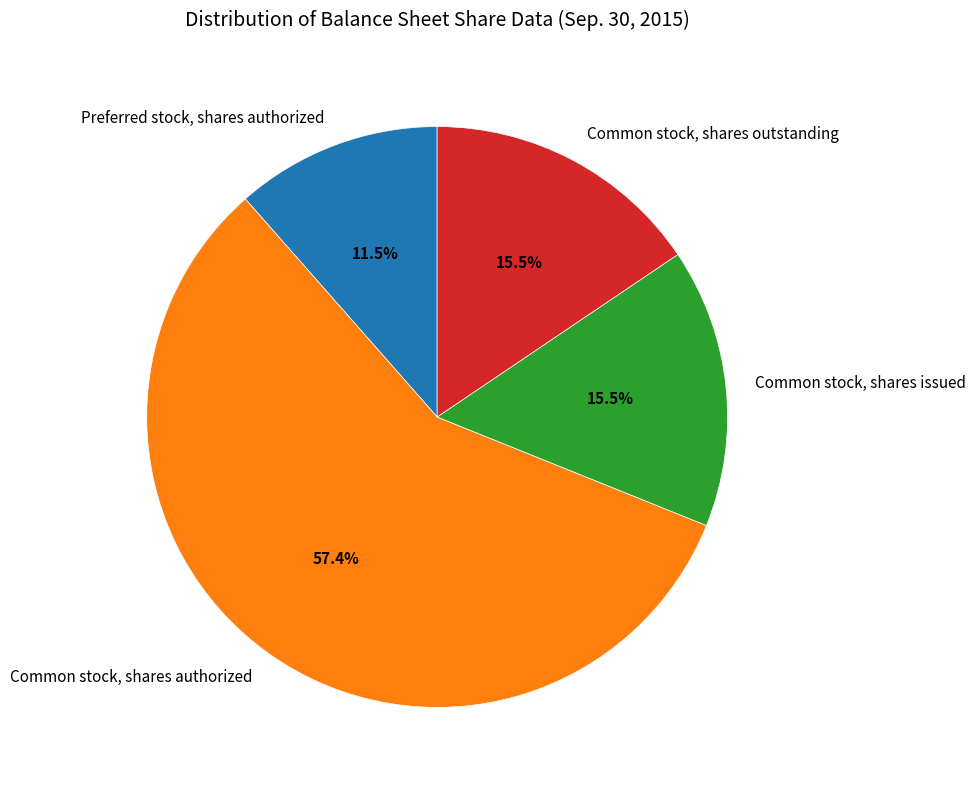

What is the smallest slice in the pie chart?

Preferred stock, shares authorized